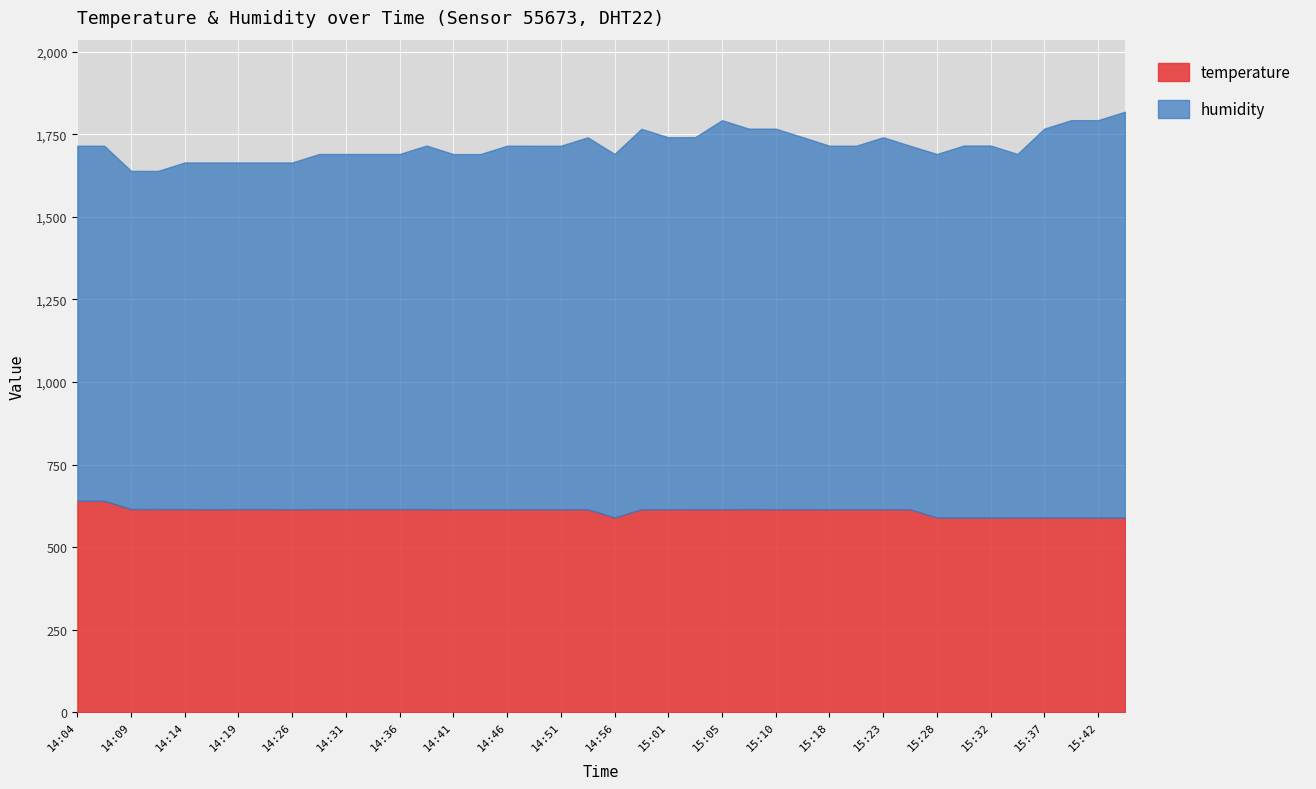

How many values in the temperature series are below 614?

9